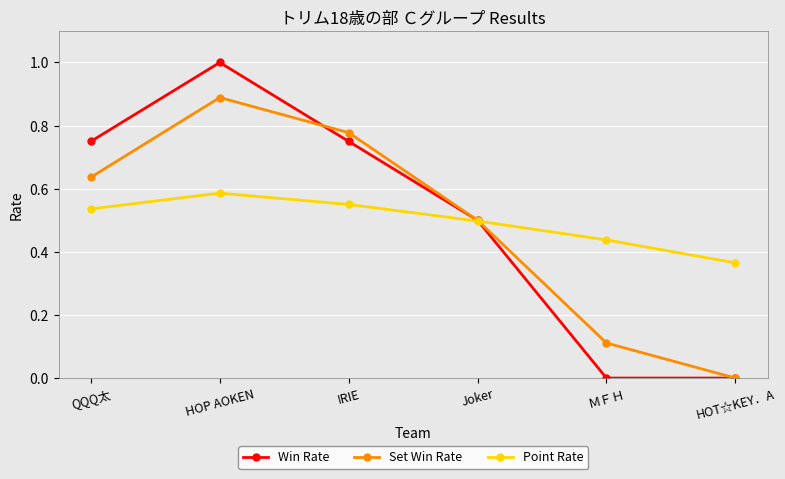

At which category is the sum across all series the highest?

HOP AOKEN